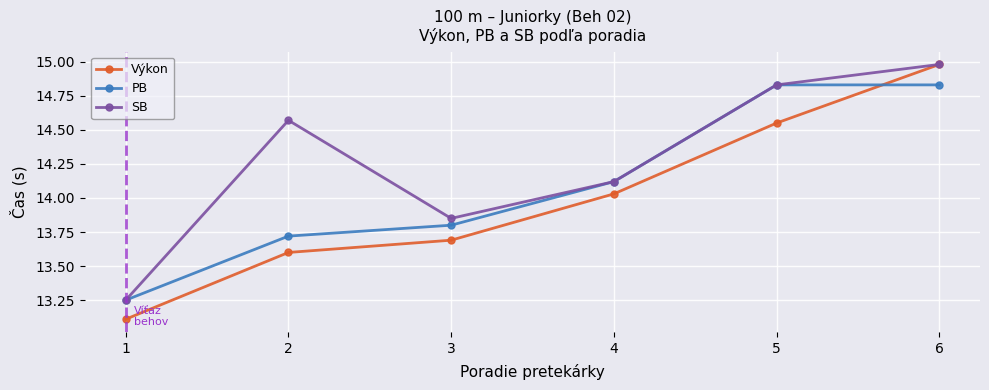

Which series has the largest total across all categories?

SB